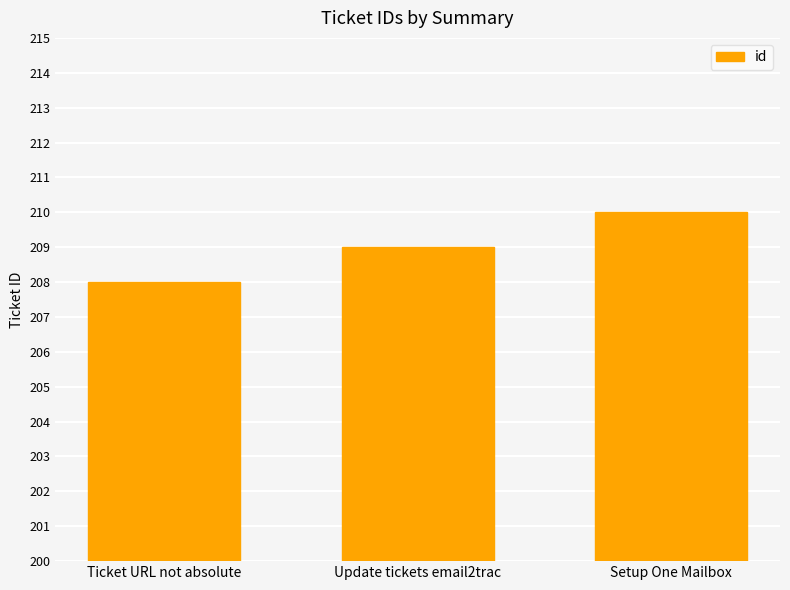

True or false: the data shows 52 at Update tickets email2trac.

False